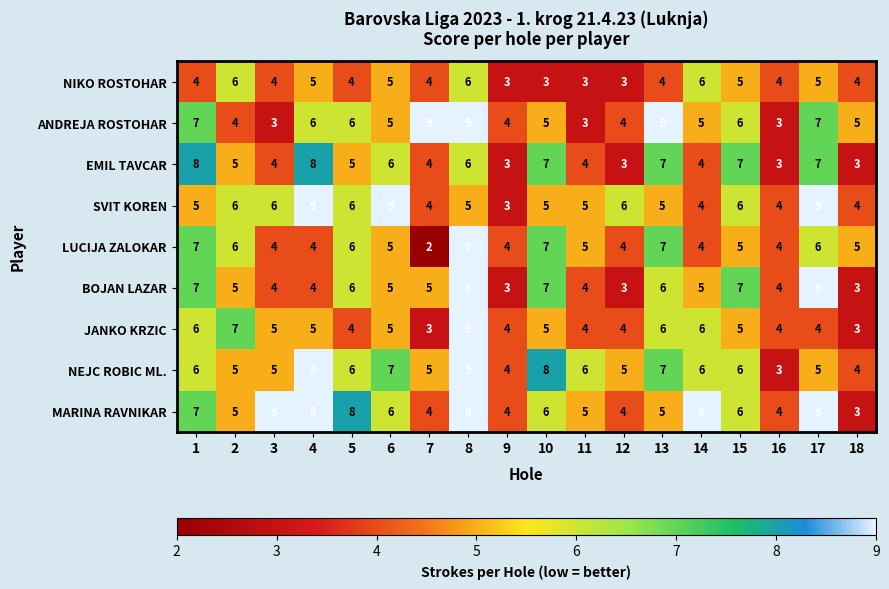

How many NIKO ROSTOHAR values are between 4 and 5?

11